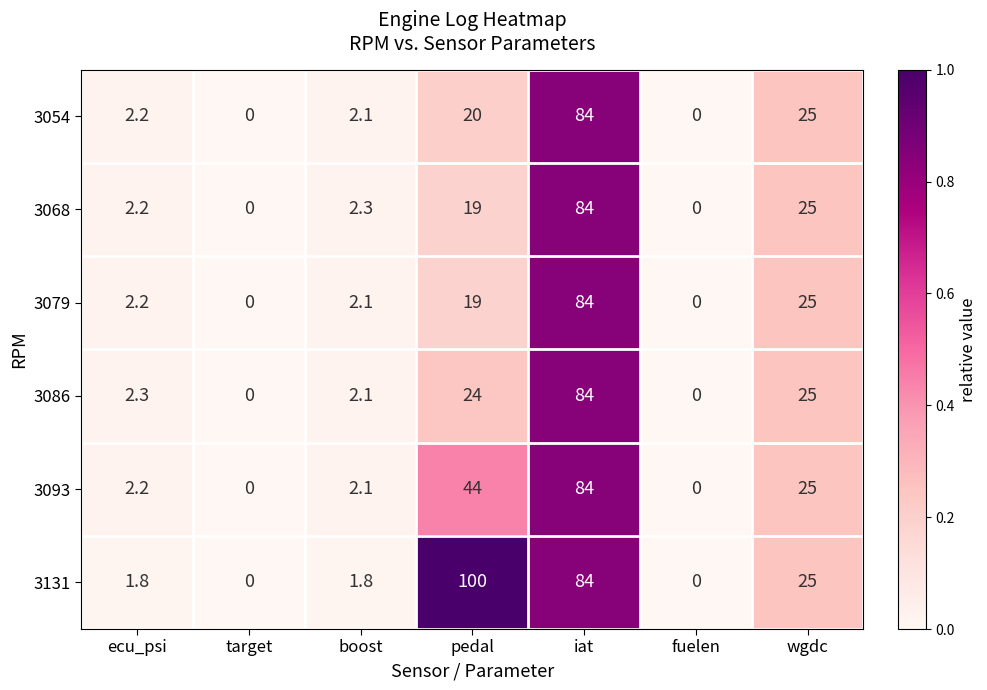

How many positive values does the 3054 series have?

5